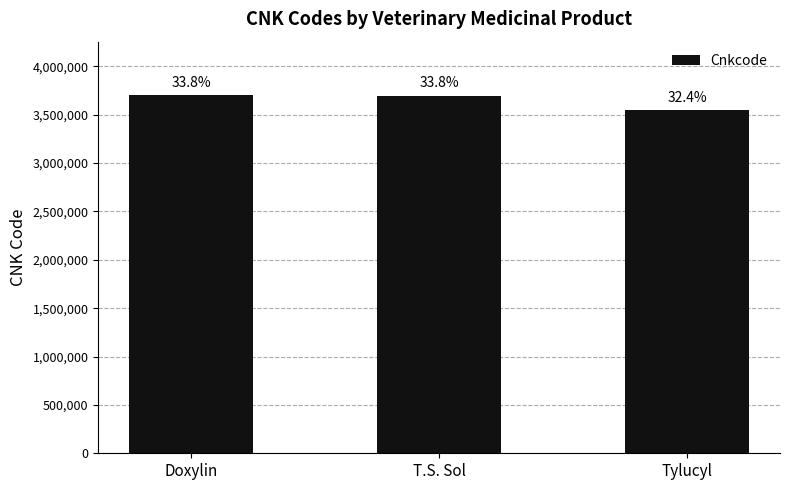

True or false: the data shows 6401099 at T.S. Sol.

False